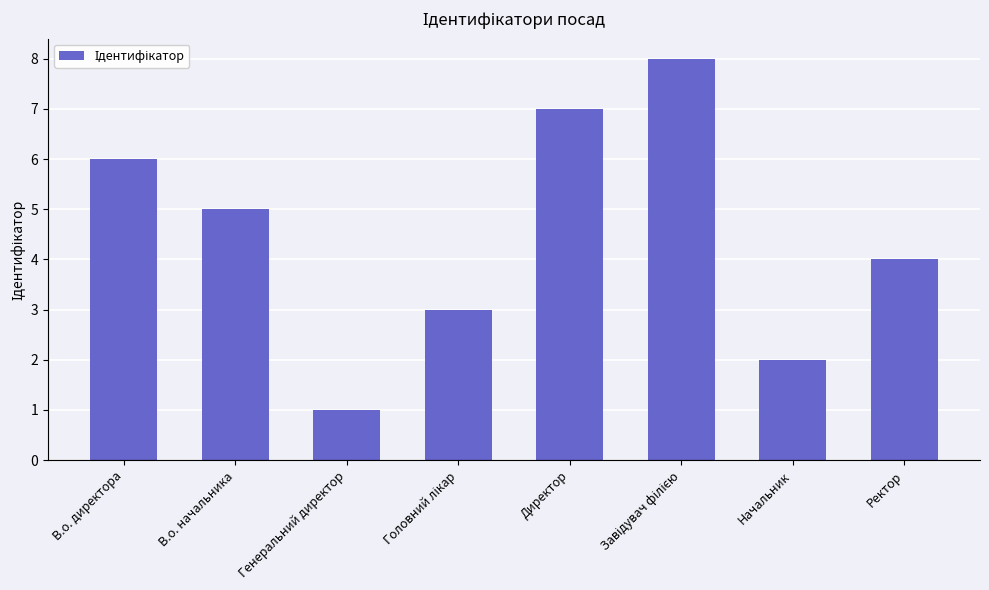

What is the difference between the values at В.о. начальника and Ректор?

1